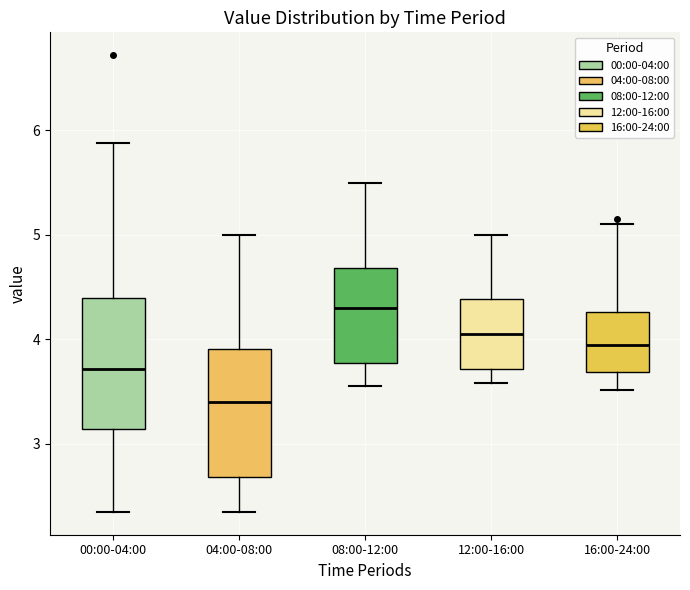

Which box has the highest median line?

08:00-12:00